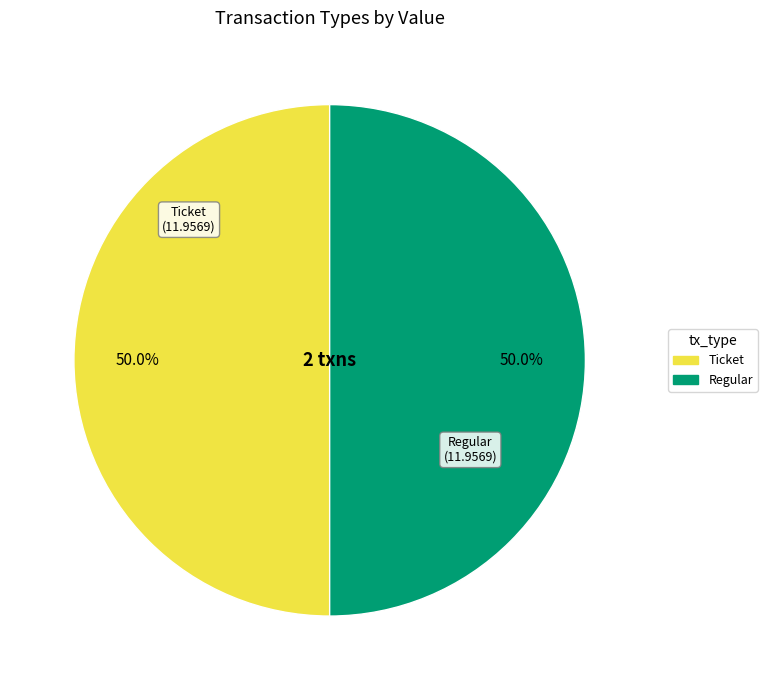

What portion of the pie excludes Ticket?

50.0%